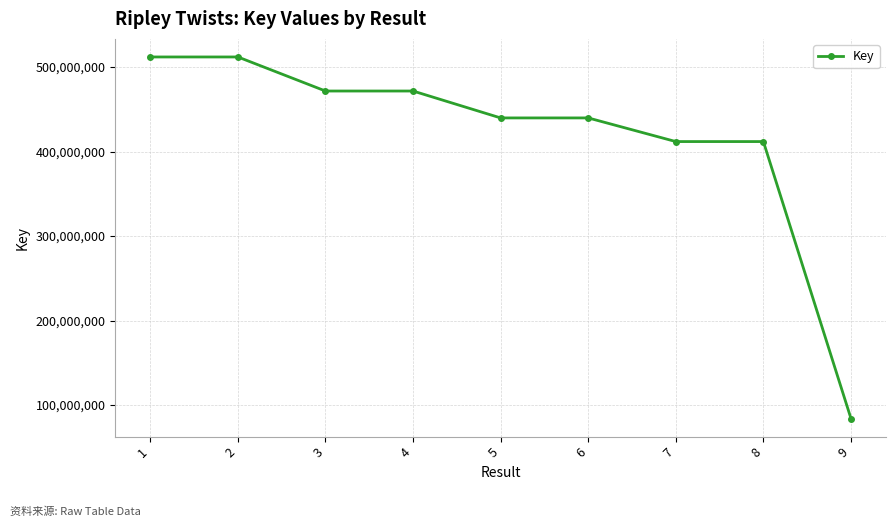

What is the change in value from 8 to 9?

-327809867